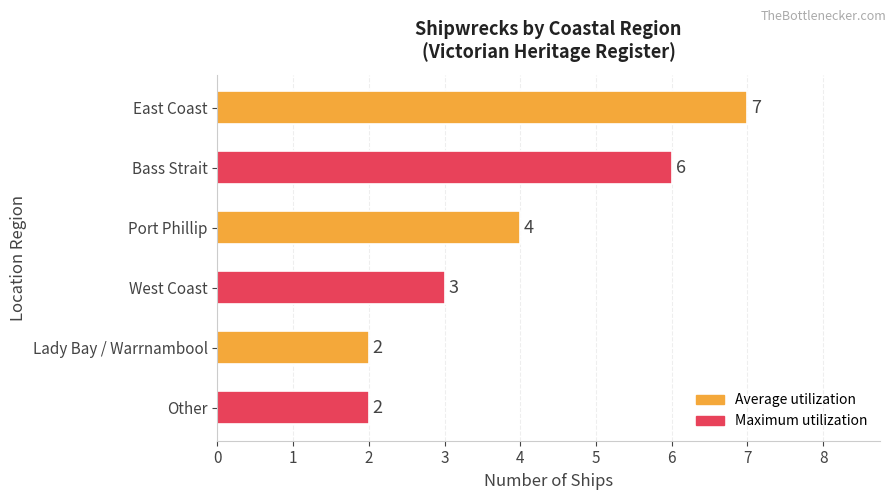

Between West Coast and East Coast, which is larger?

East Coast